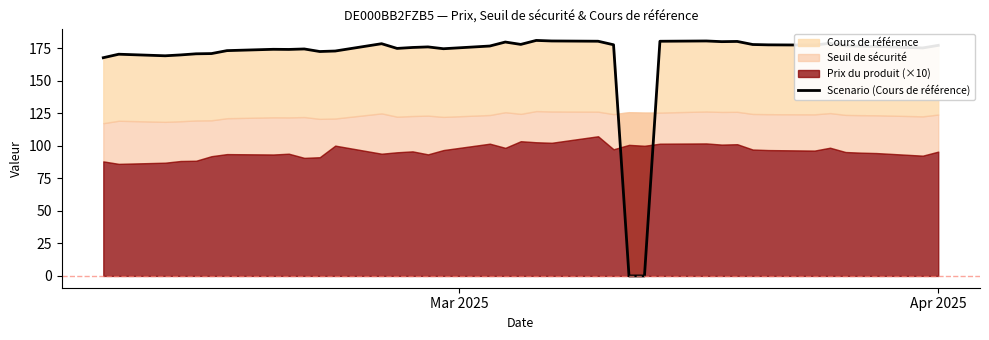

How many points are higher than both their immediate neighbors (excluding endpoints)?

10